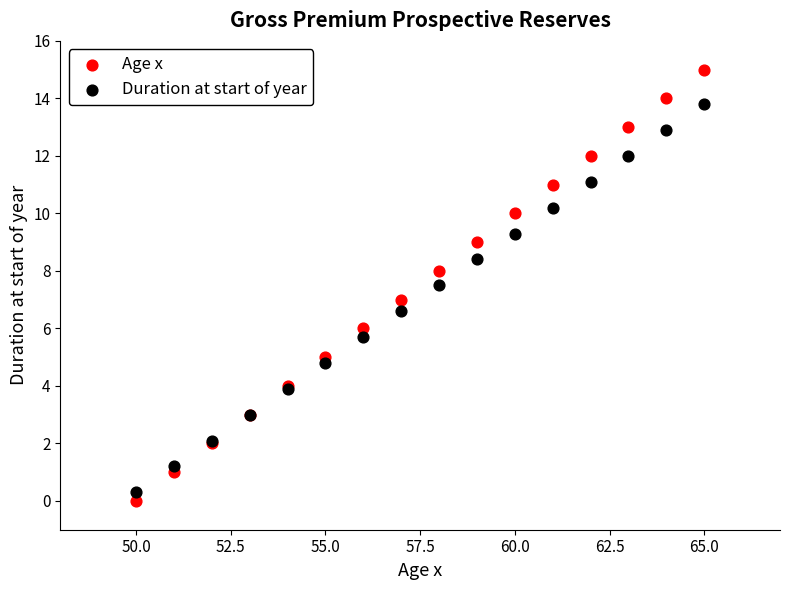

What is the X range (max minus min) for the scatter plot?

15.0